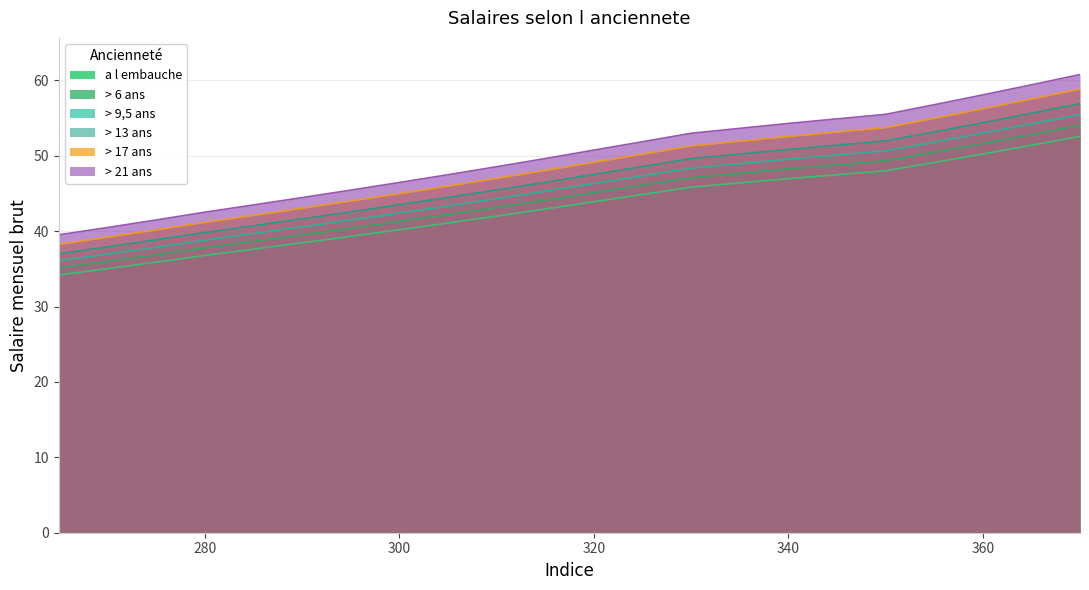

True or false: > 21 ans and > 17 ans cross at least once.

False